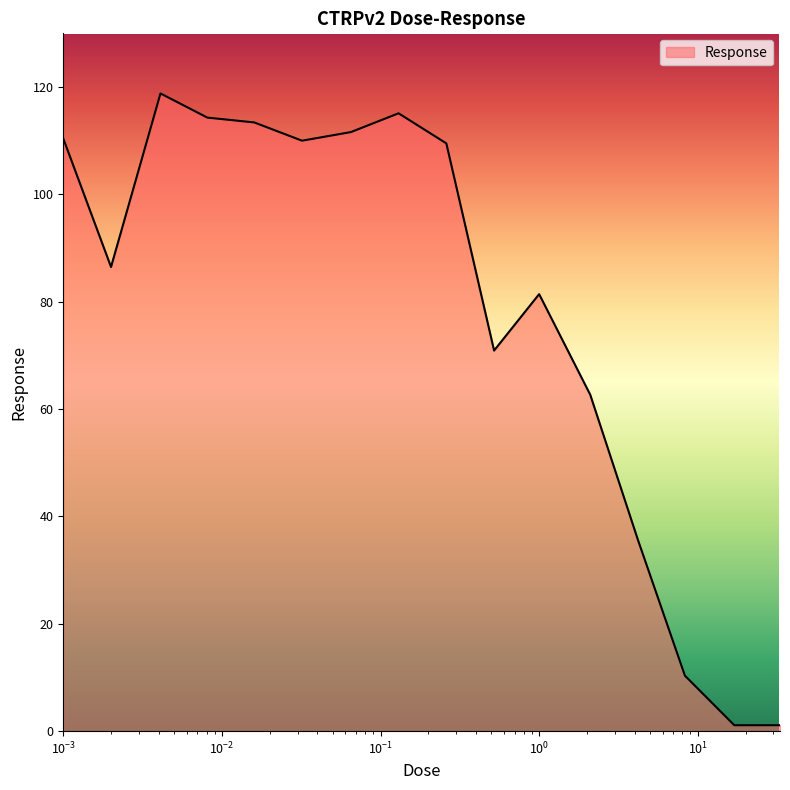

What is the difference between the maximum and minimum values?

117.7